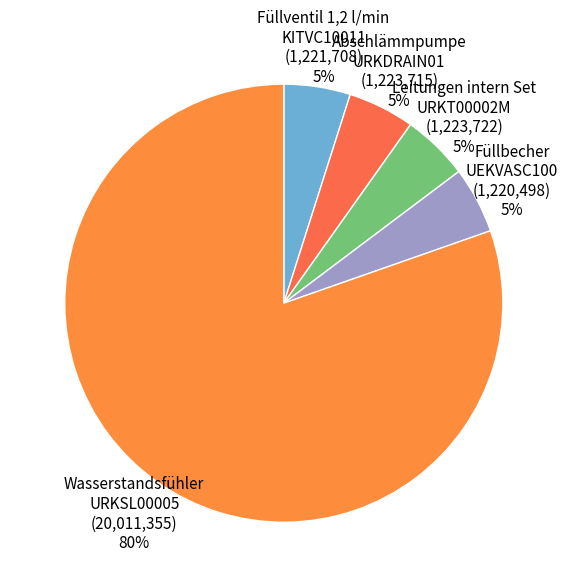

How many slices are in this pie chart?

5